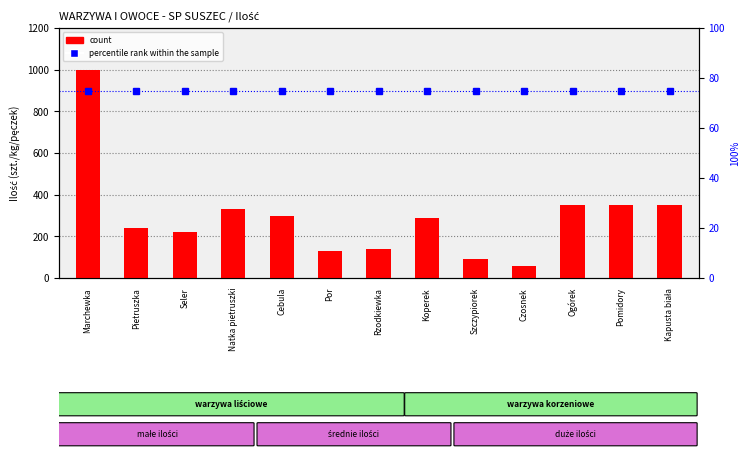

Are the bars horizontal?

No